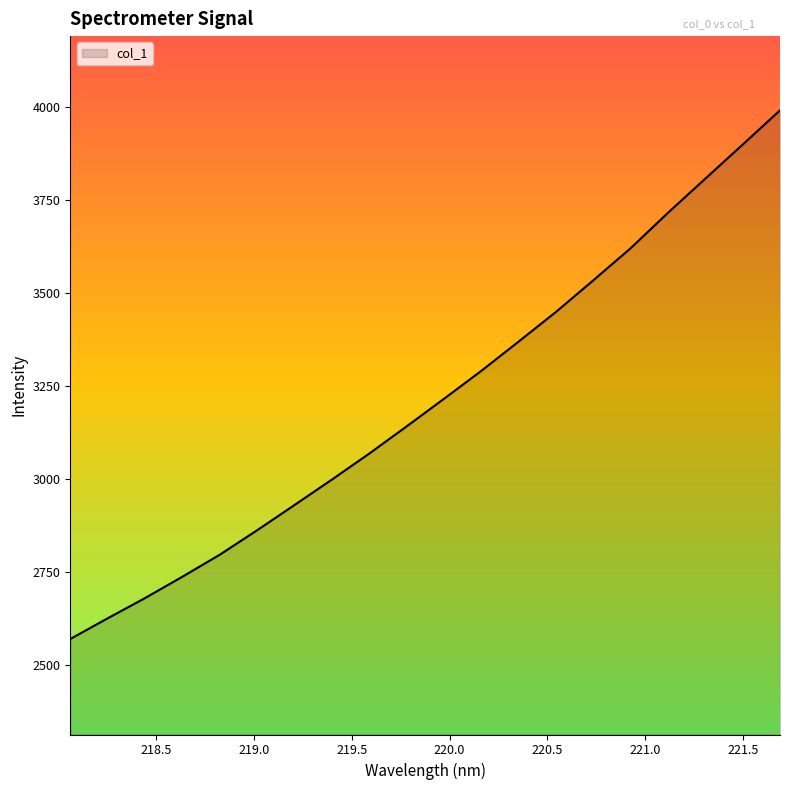

What is the maximum value shown in the chart?

3991.8